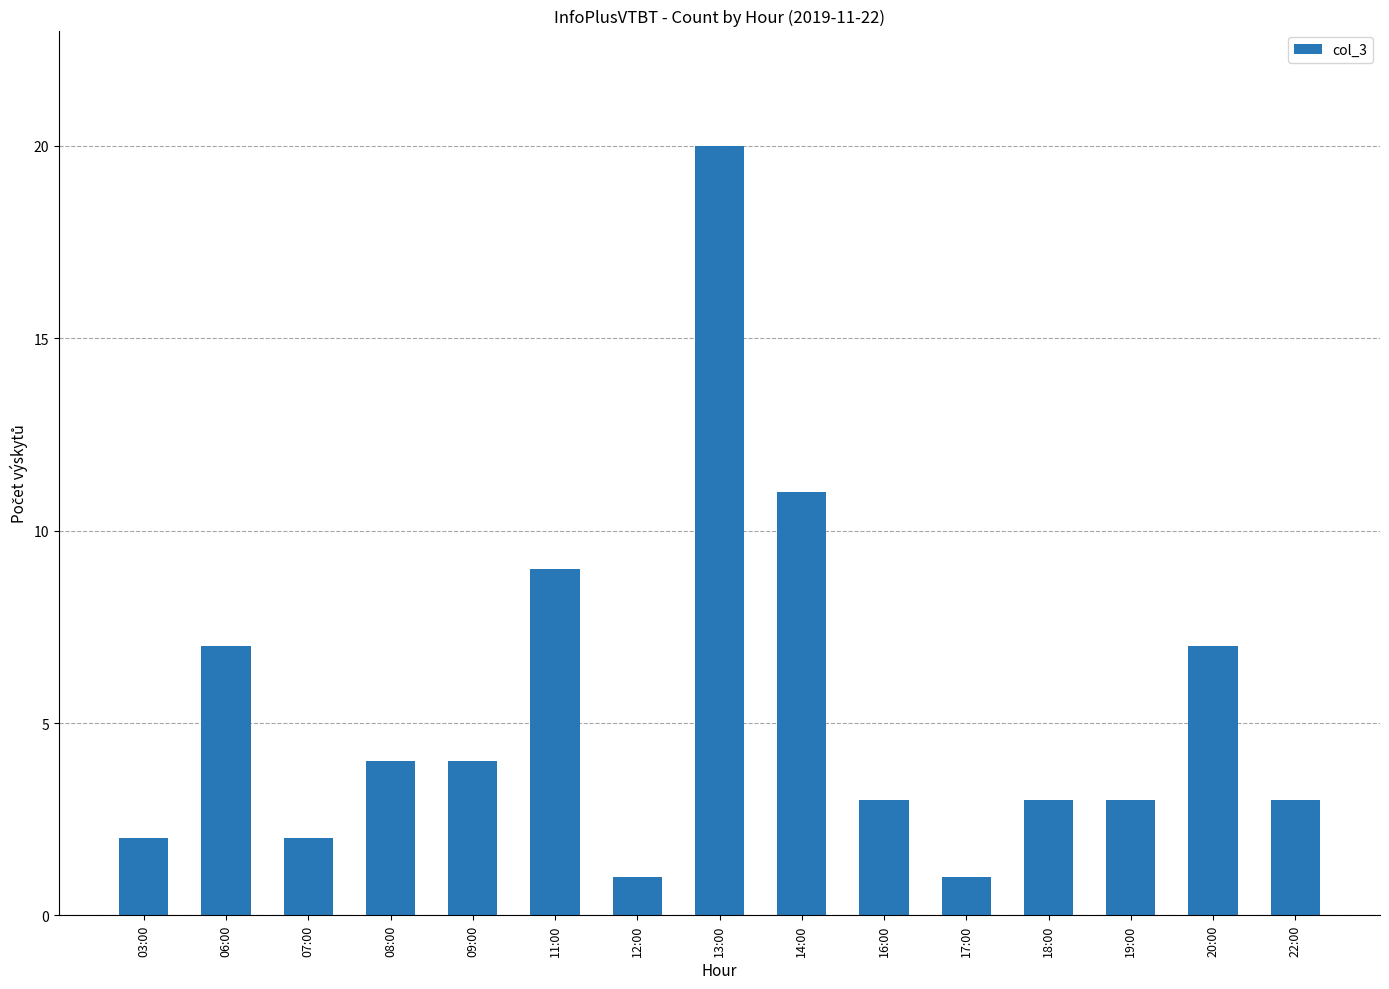

Is it true that the value at 13:00 is 20?

True